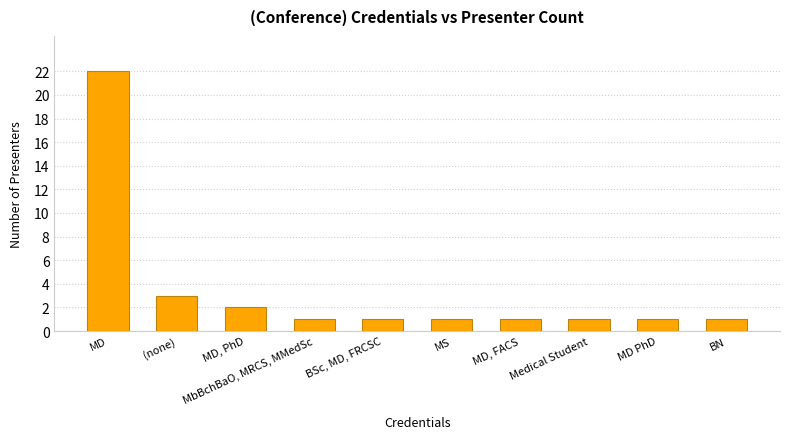

What is the maximum value shown in the chart?

22